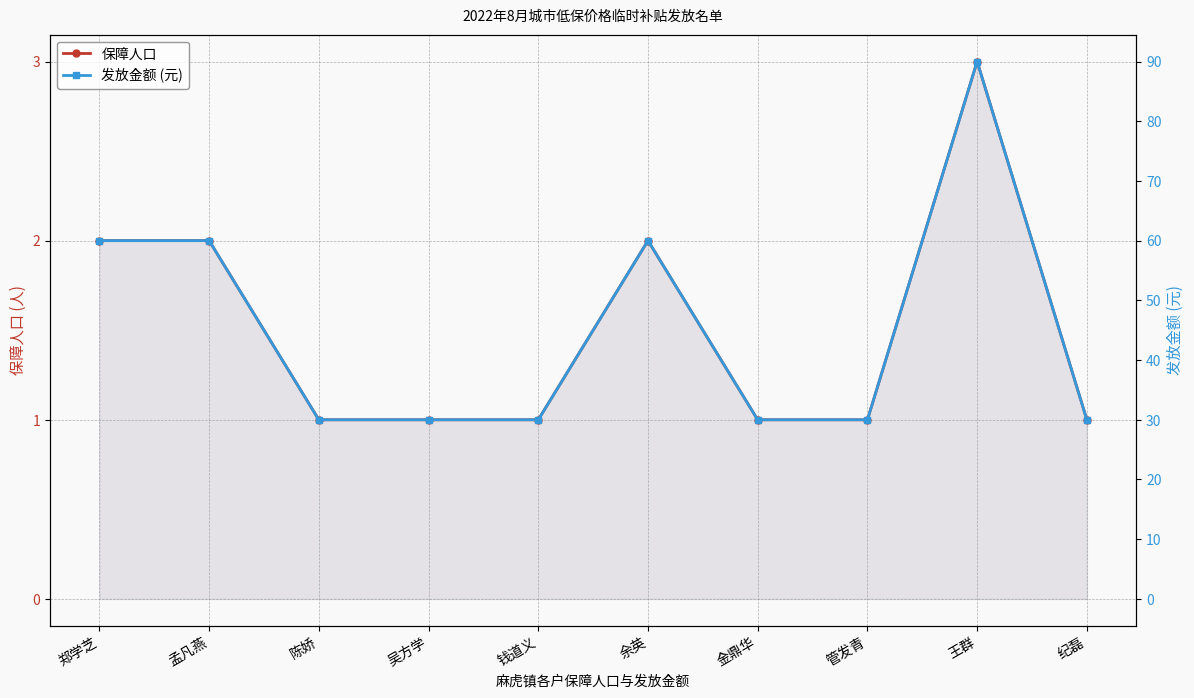

Where is the first local maximum for 保障人口?

余英